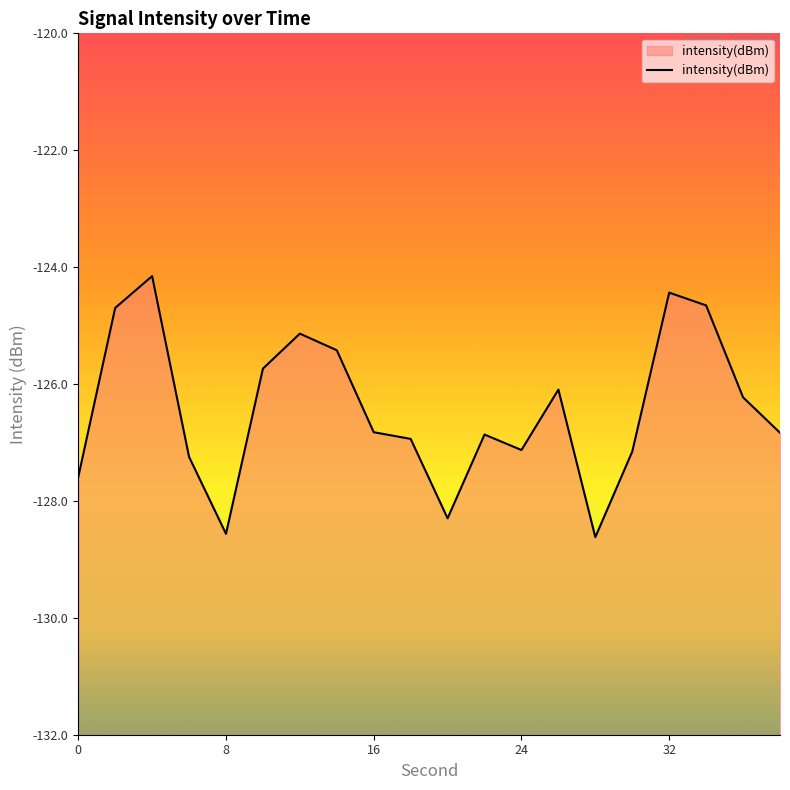

Which has a higher value, 22 or 26?

26